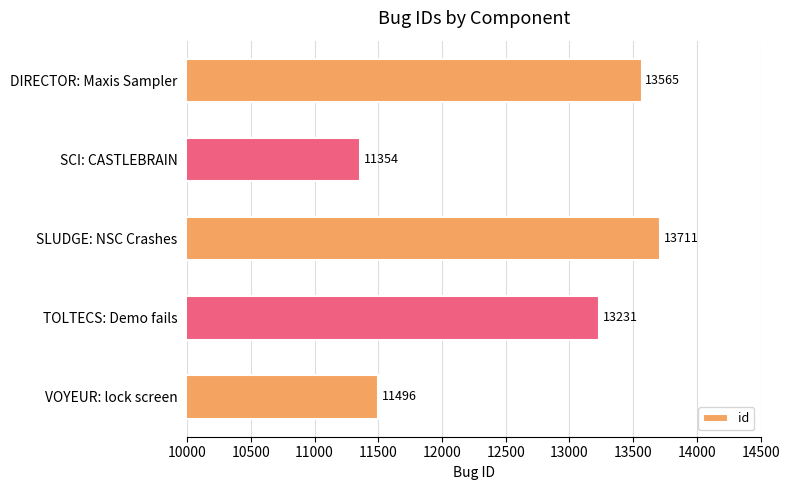

What is the minimum value shown in the chart?

11354